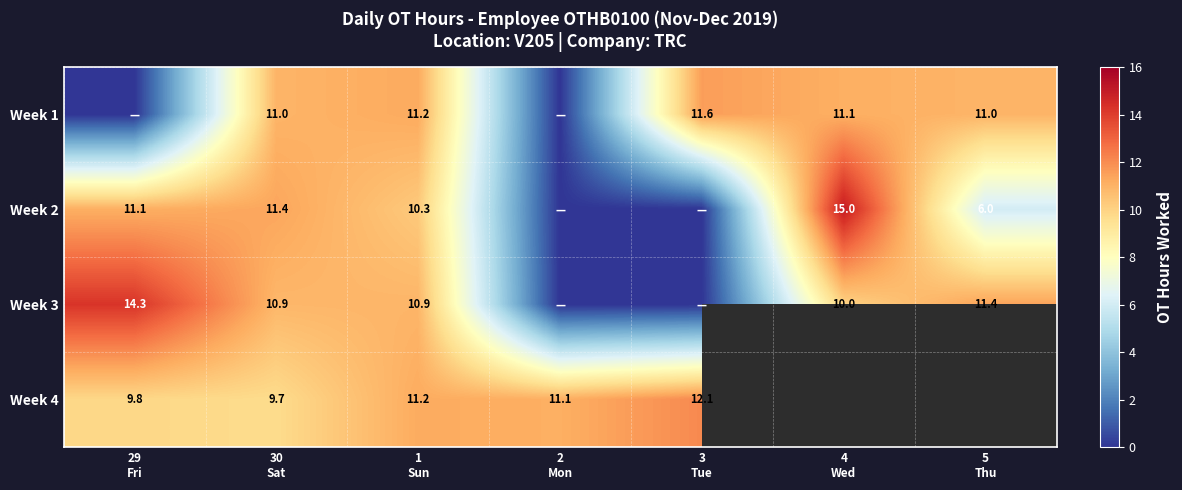

At how many categories does at least one series exceed 3?

7